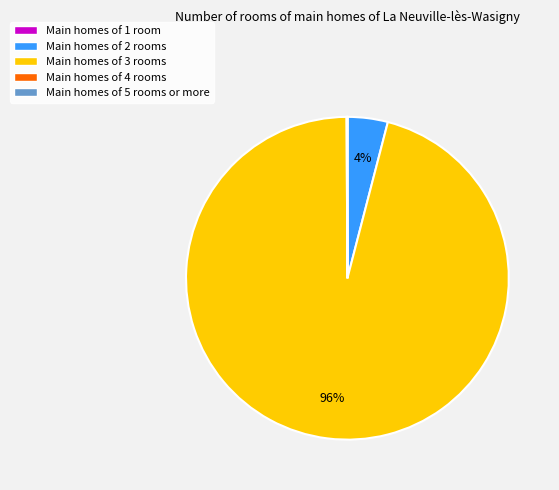

Is there a majority slice in this chart?

Yes